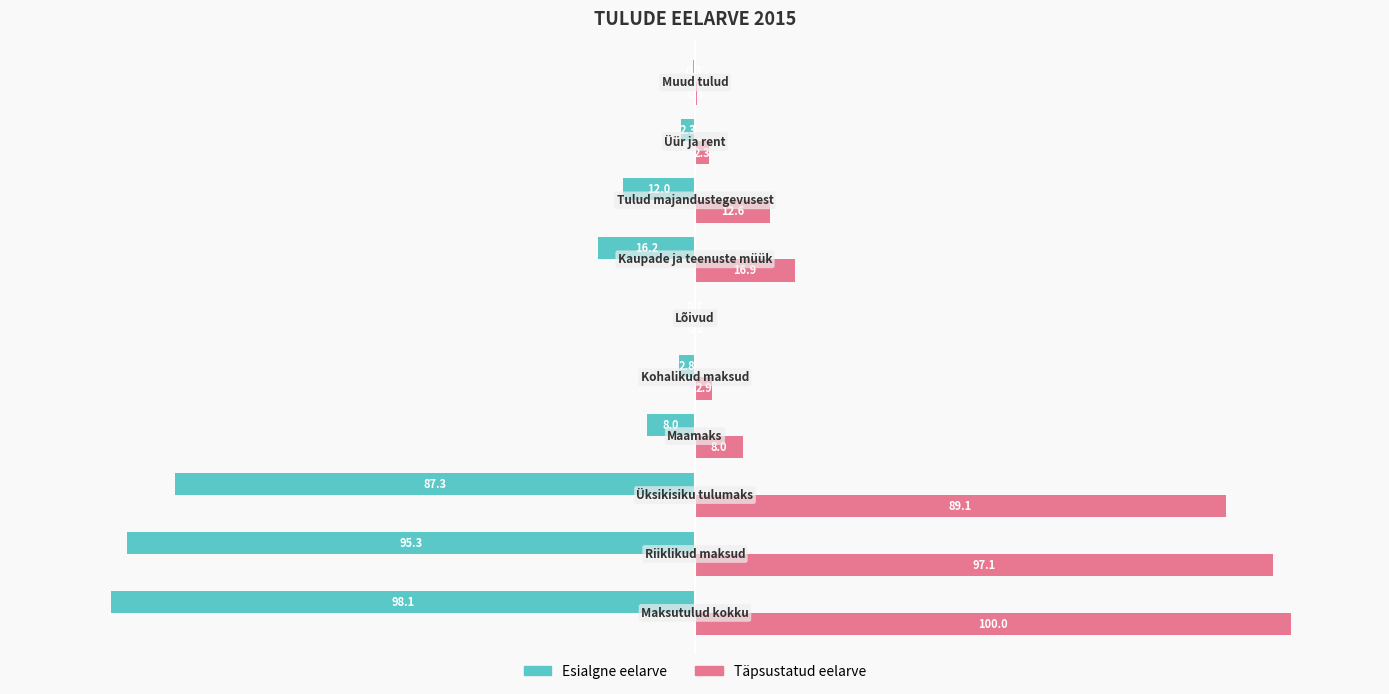

What is the greatest value displayed?

100.0